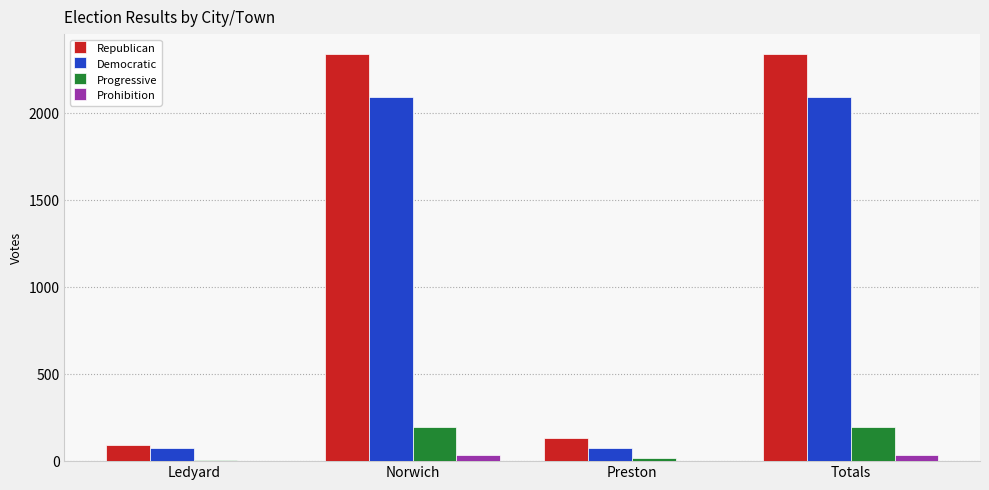

Are the bars horizontal?

No